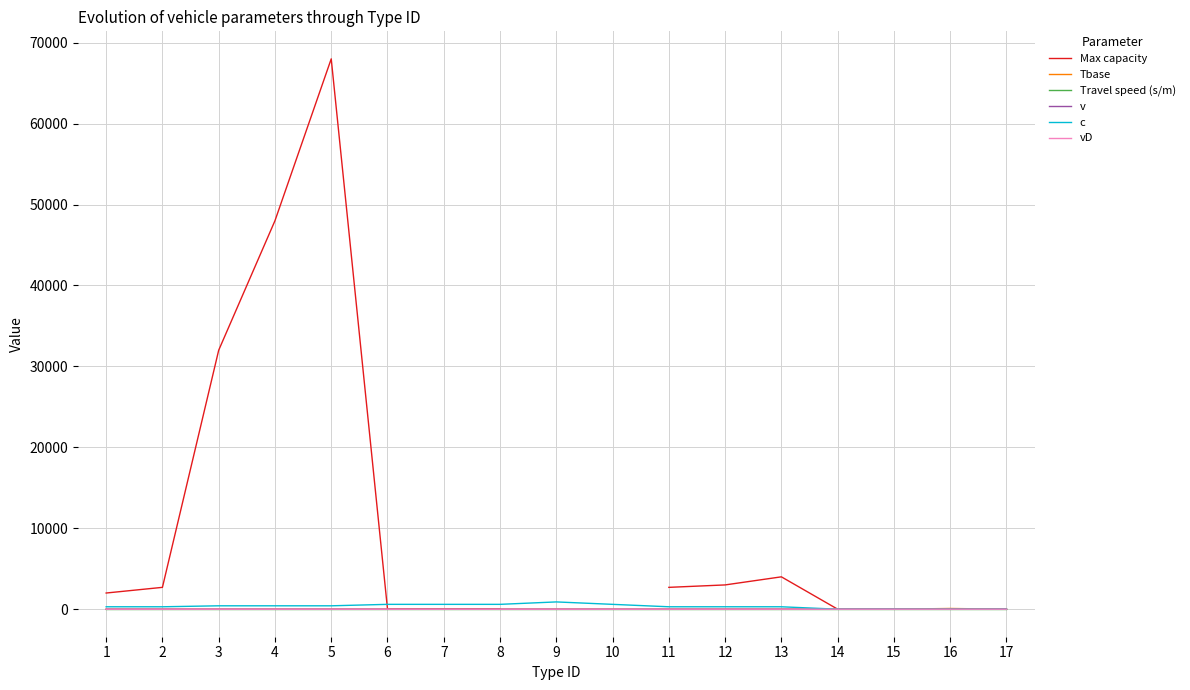

What is the difference between the maximum and minimum values in the Max capacity series?

67999.0